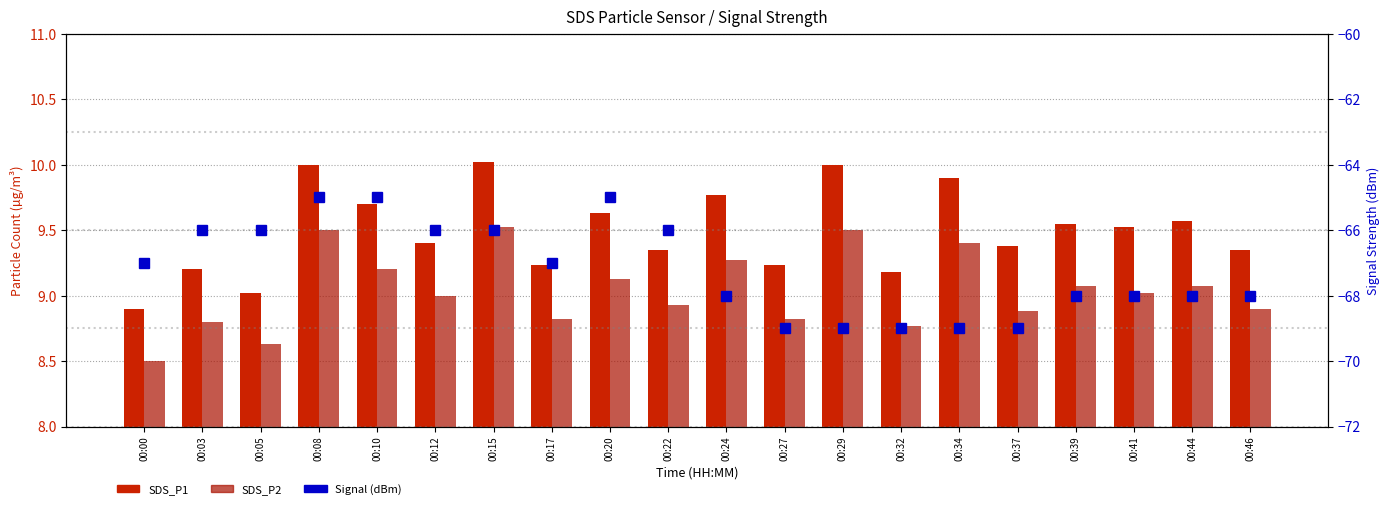

What is the difference between the Signal (dBm) values at 00:15 and 00:08?

1.0